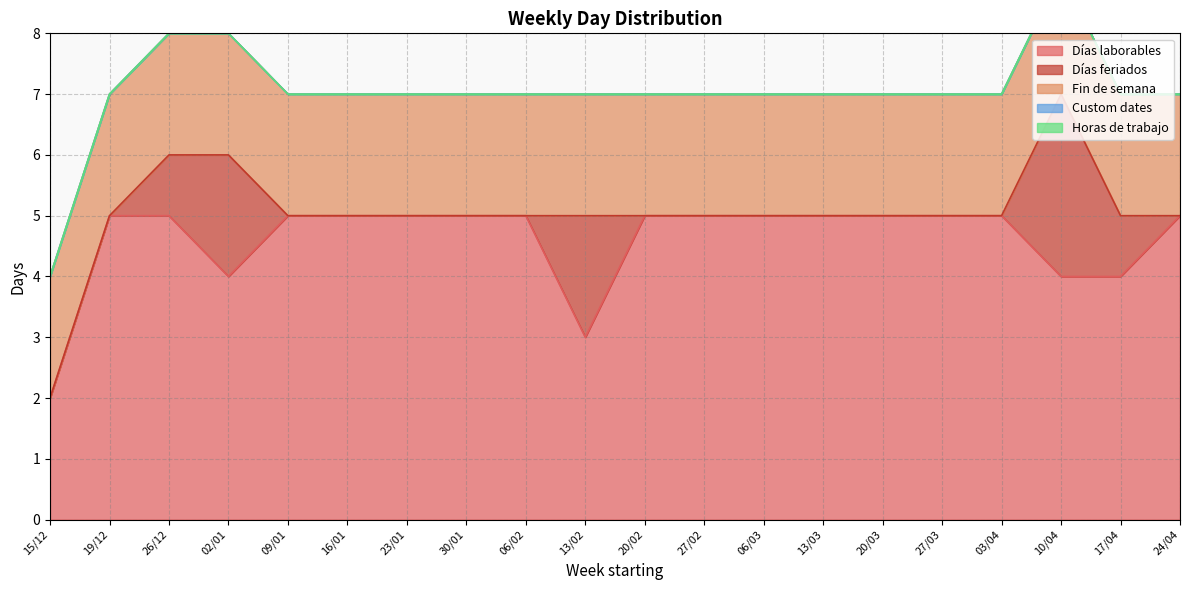

What is the label of the 7th point from the right?

13/03